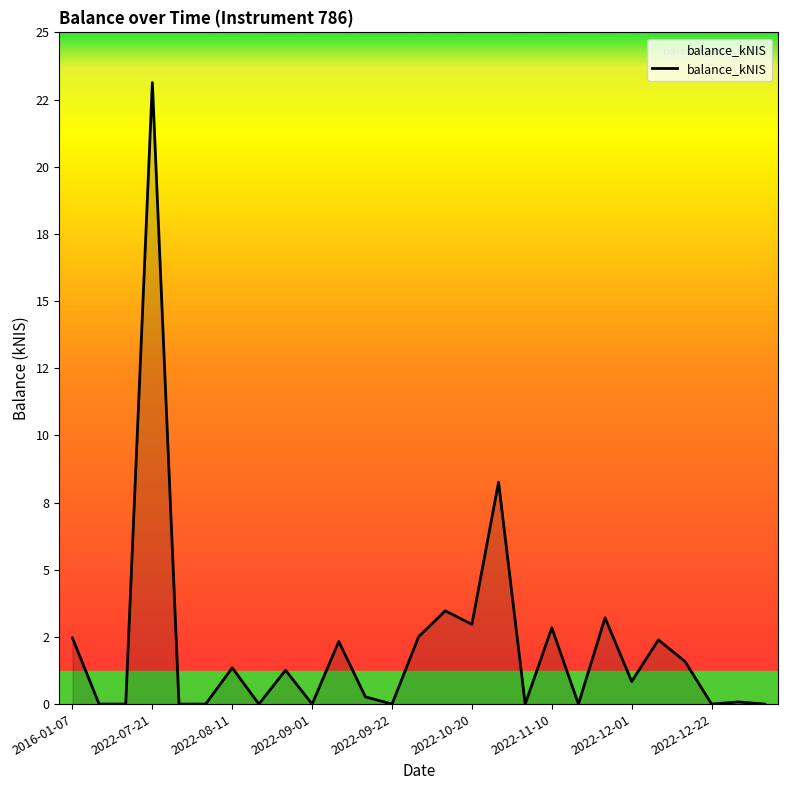

Is this an area chart (filled region under the line)?

Yes